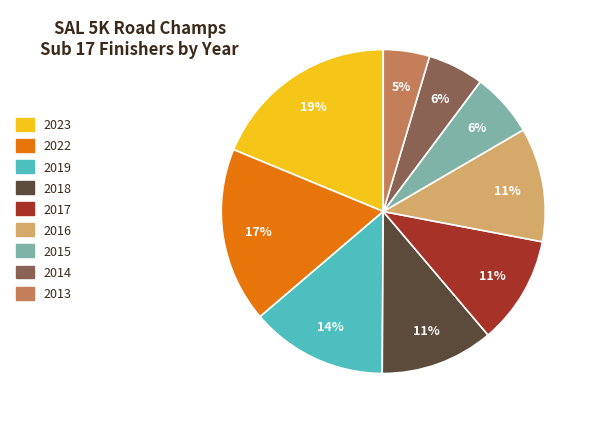

The 2022 slice represents 31% of the pie. True or false?

False